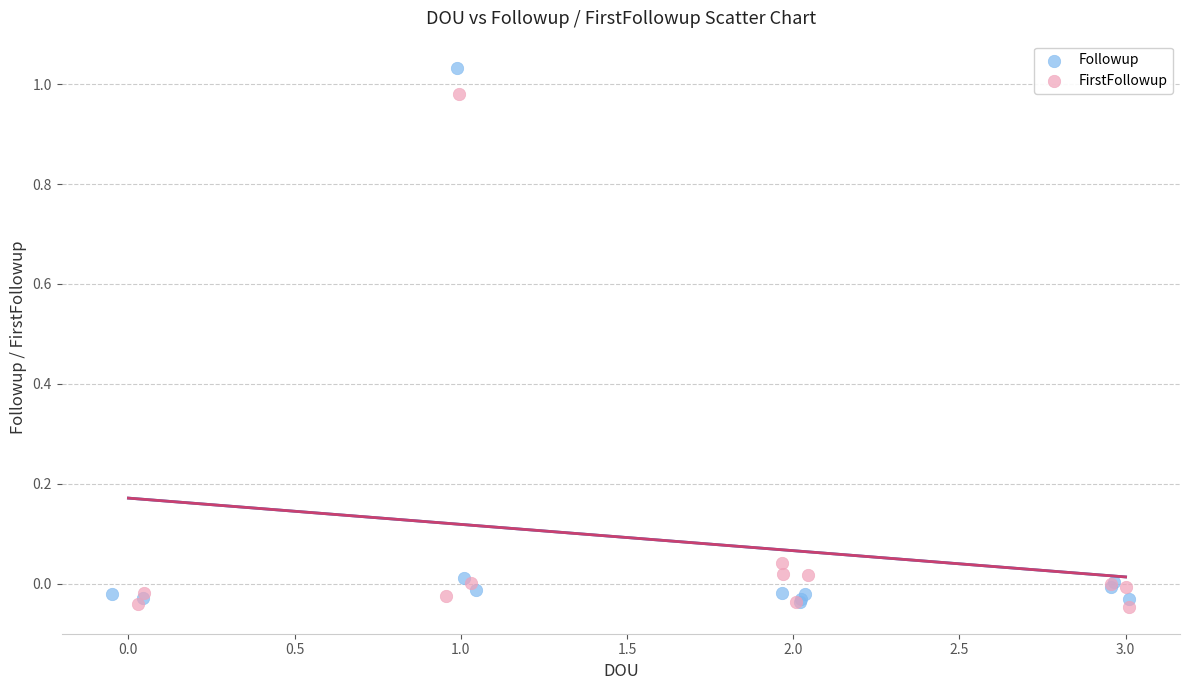

Which series contains the highest Y value?

Followup